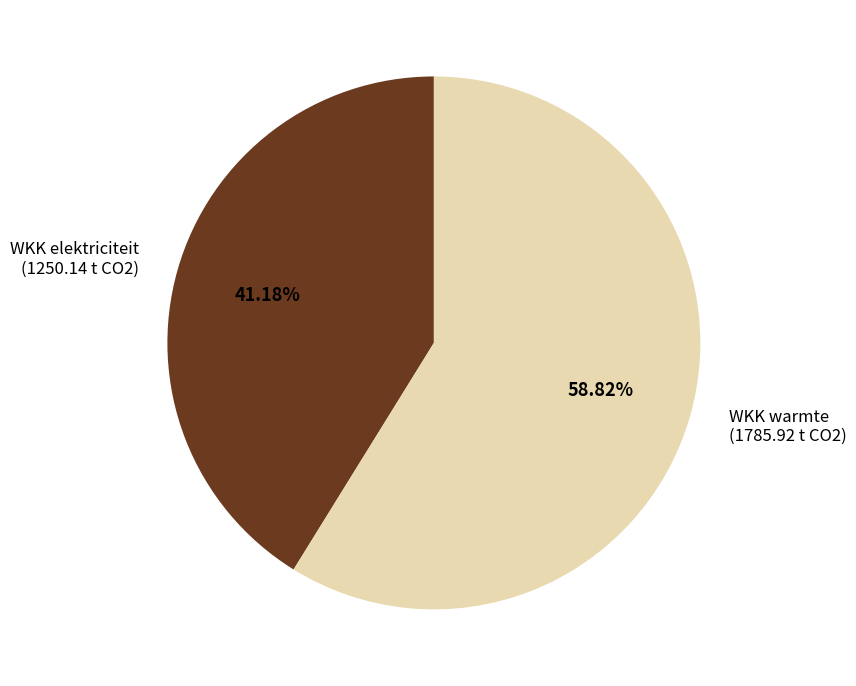

Count the number of slices in the pie.

2